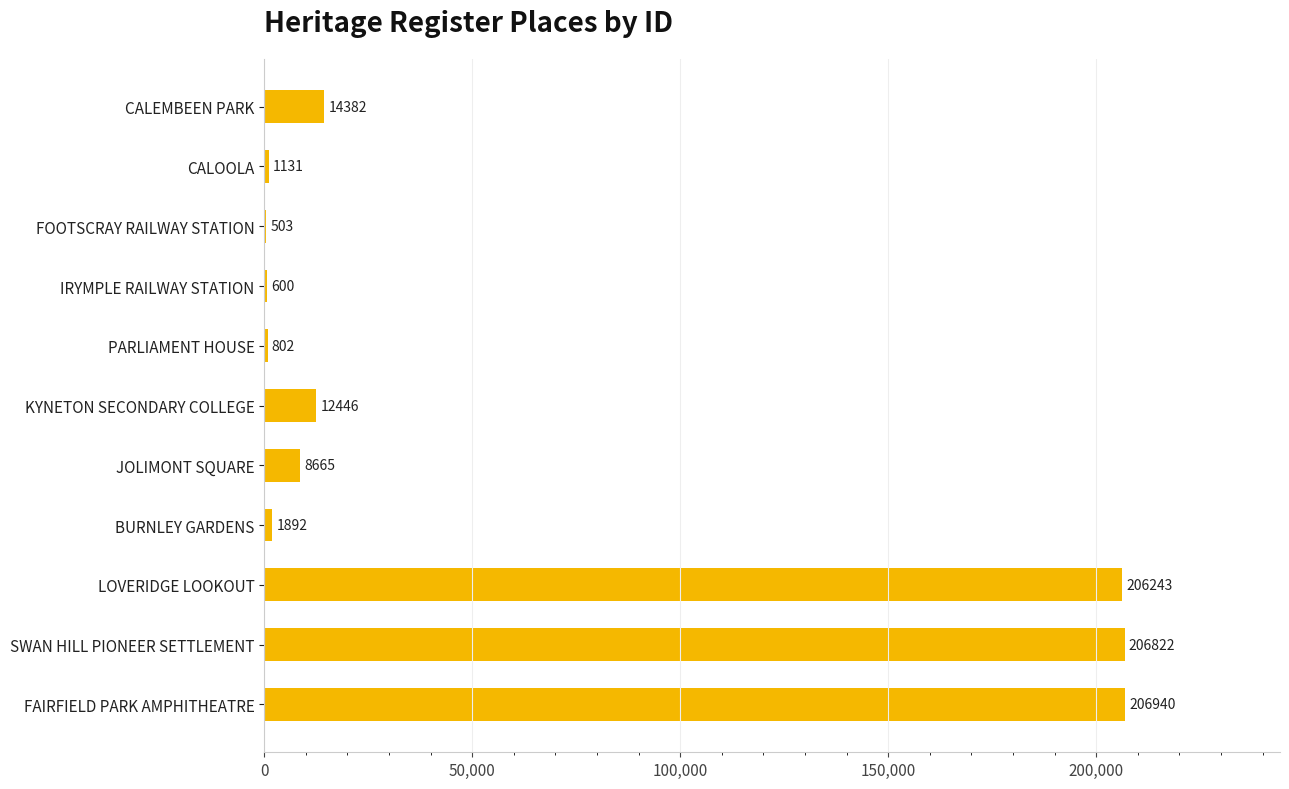

What is the average value?

60039